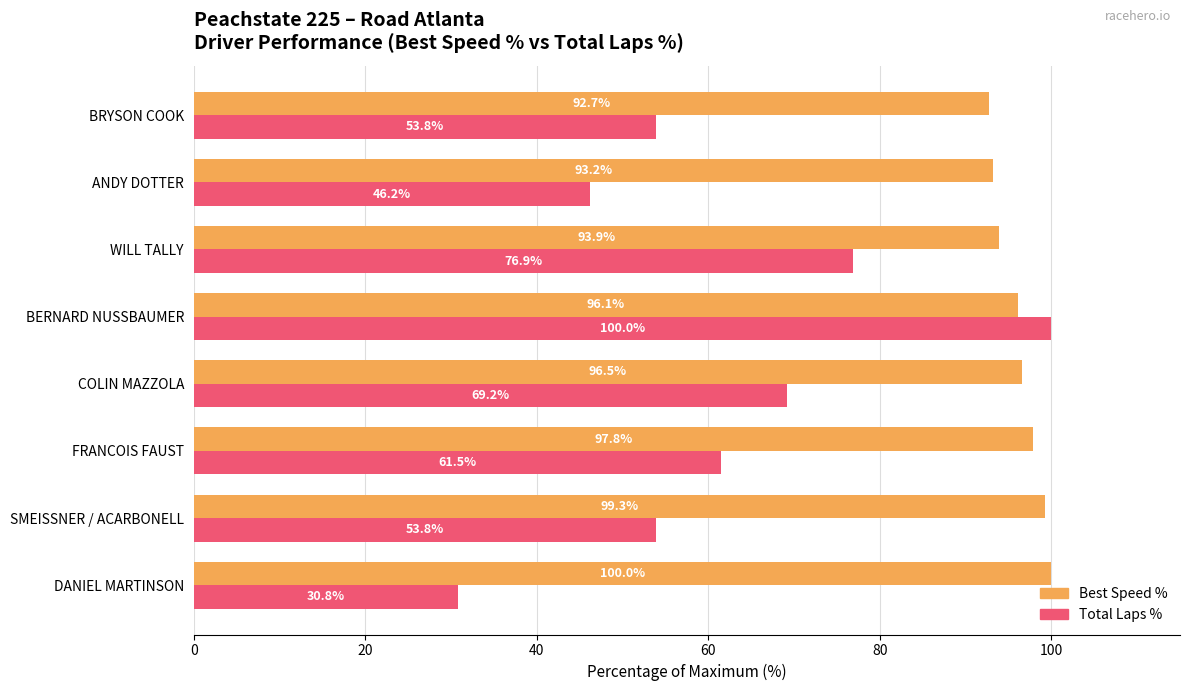

What is the minimum value for Total Laps %?

30.8